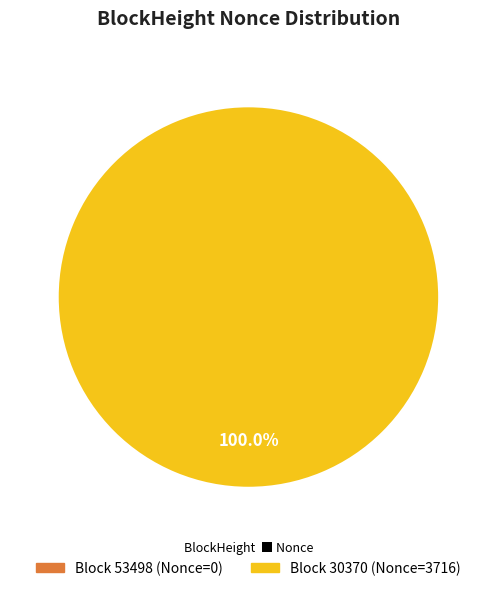

Does 30370 account for over 50% of the chart?

Yes